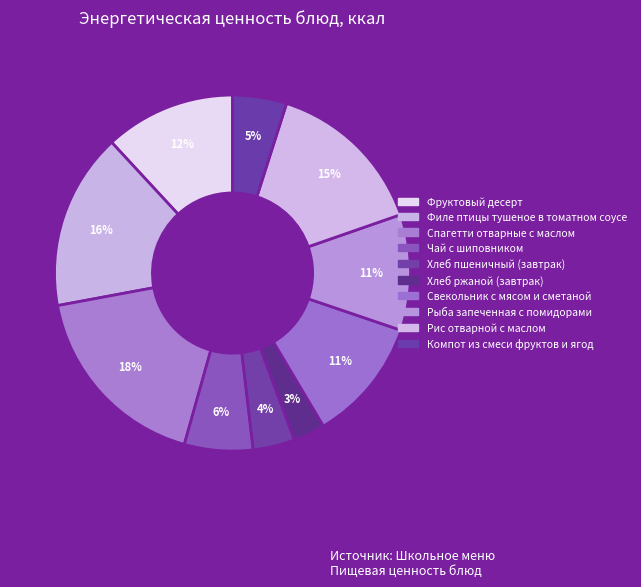

What percentage is the Хлеб пшеничный (завтрак) slice, to the nearest percent?

4%